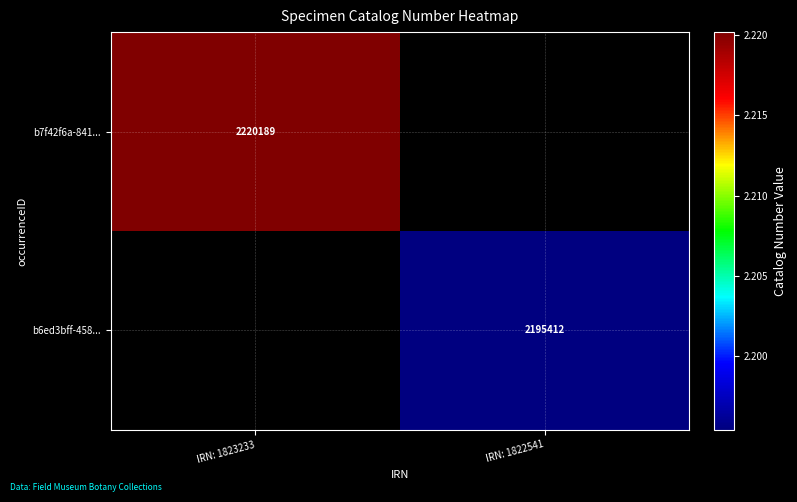

Is it true that b7f42f6a-841... equals 2220189 at IRN: 1823233?

True